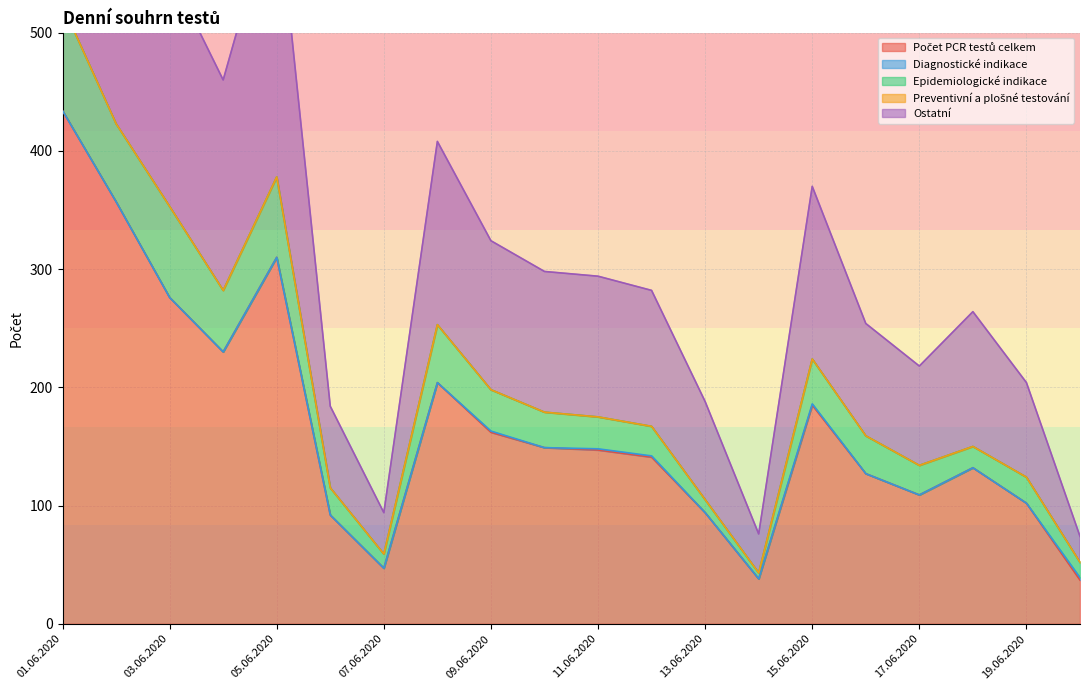

True or false: Diagnostické indikace and Ostatní intersect in this chart.

False